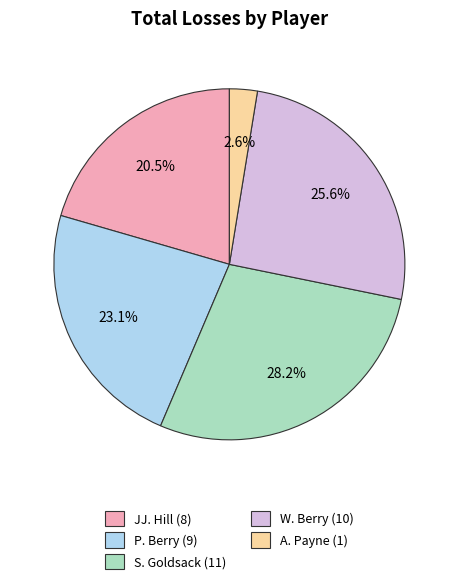

How many slices are in this pie chart?

5